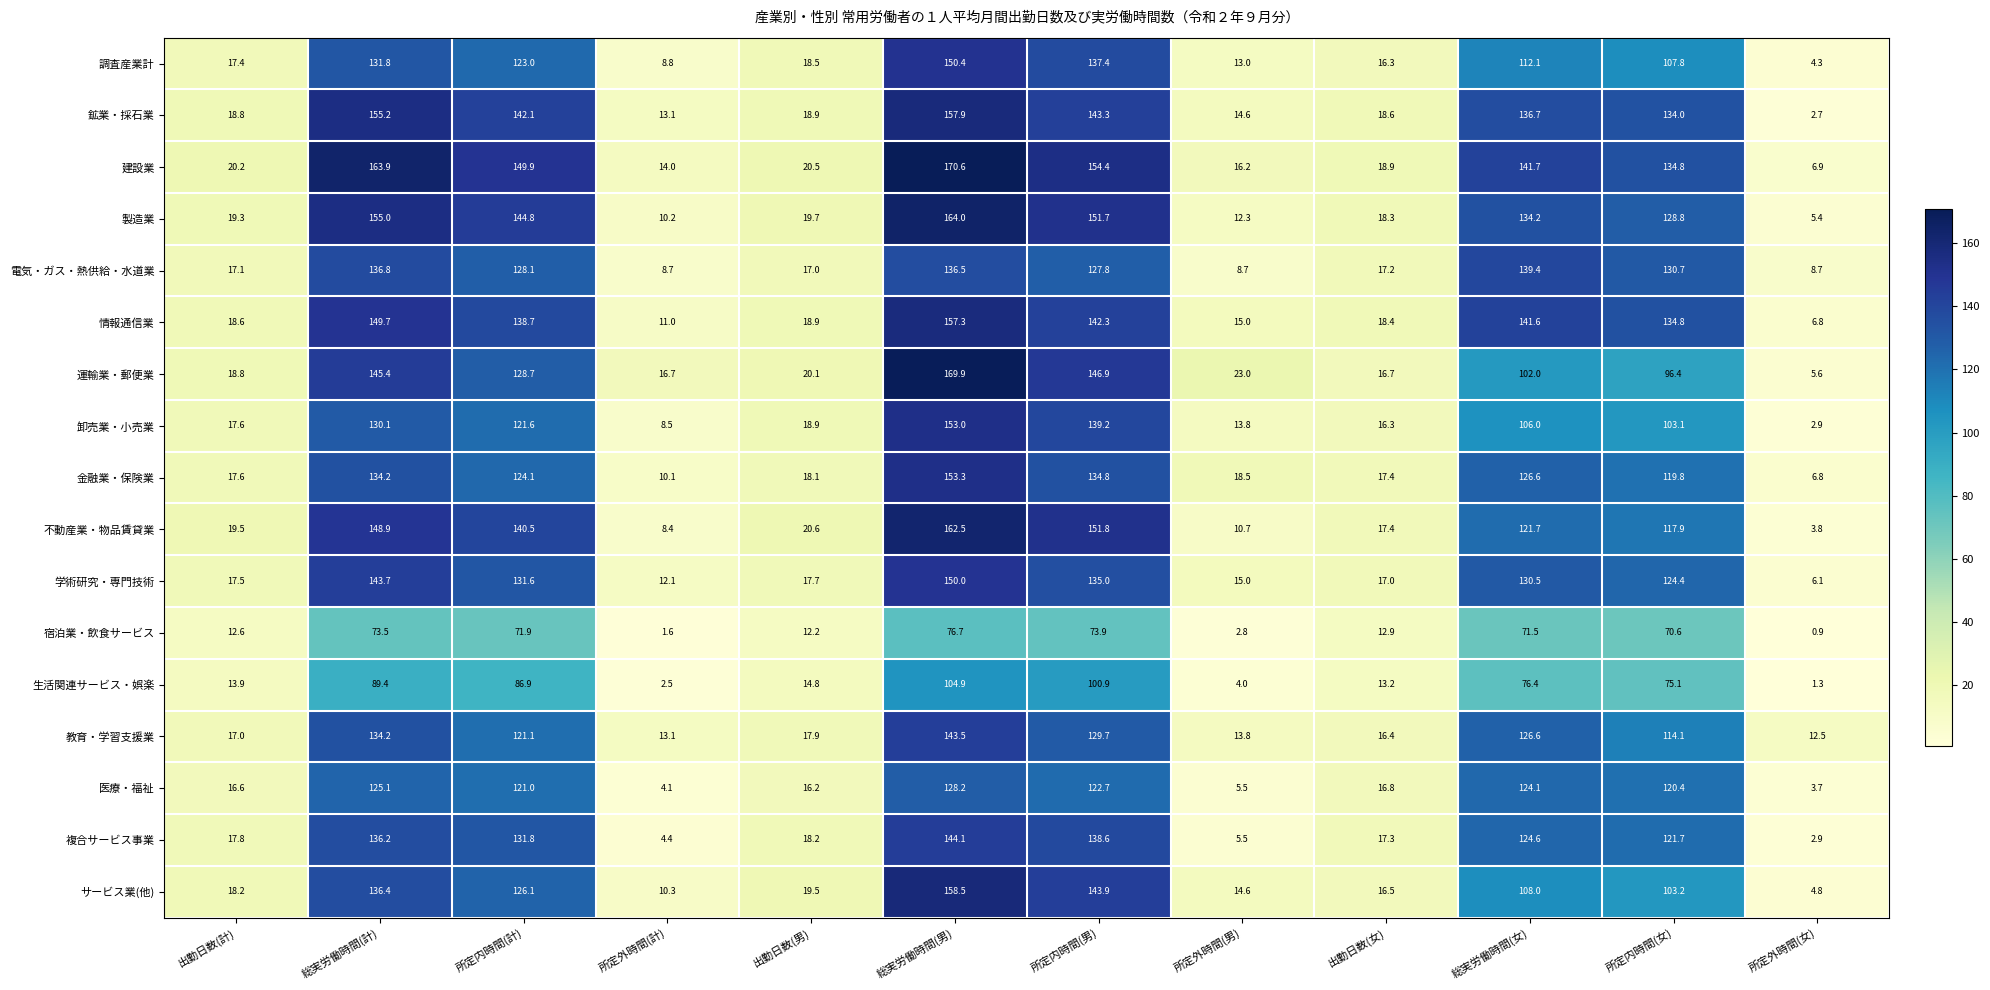

Is it true that 教育・学習支援業 equals 50.9 at 所定内時間(女)?

False